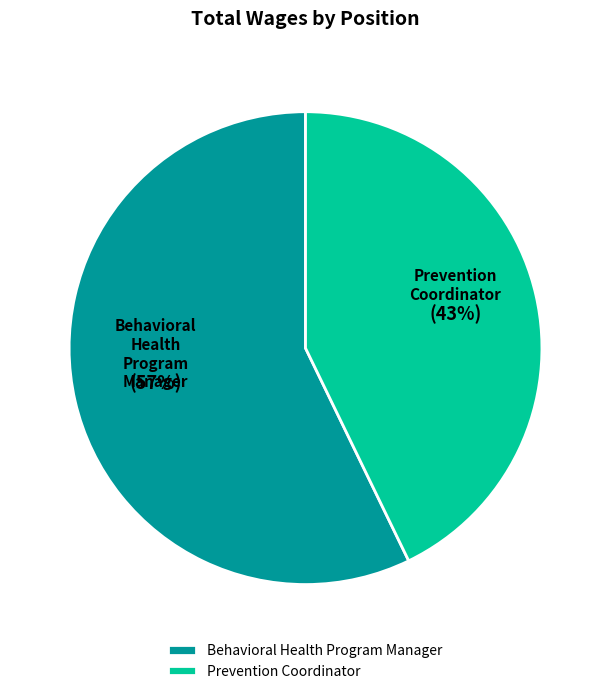

To the nearest percent, what portion does Behavioral Health Program Manager represent?

57%